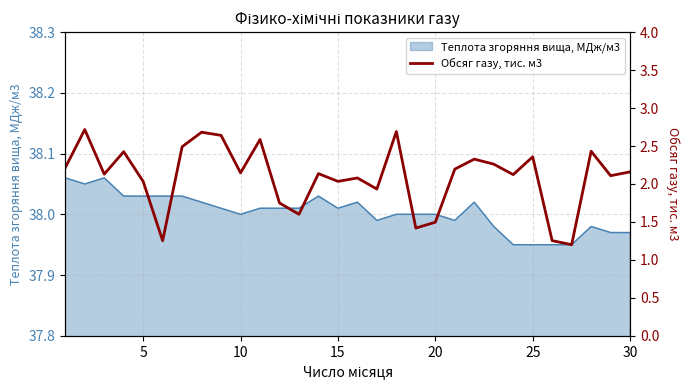

The value of Теплота згоряння вища, МДж/м3 at 20 is 50.1. True or false?

False